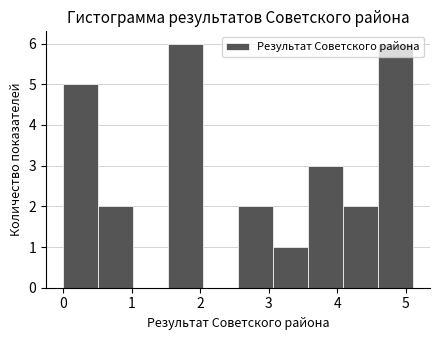

Reading left to right, transcribe this chart: for each bar, give the range it covers on the x-axis and its height. Neither the bar edges nor the heights are printed on the chart, so give them approximately, as read against the axes.

0.00 to 0.51: 5
0.51 to 1.02: 2
1.02 to 1.53: 0
1.53 to 2.04: 6
2.04 to 2.55: 0
2.55 to 3.06: 2
3.06 to 3.57: 1
3.57 to 4.08: 3
4.08 to 4.59: 2
4.59 to 5.10: 6